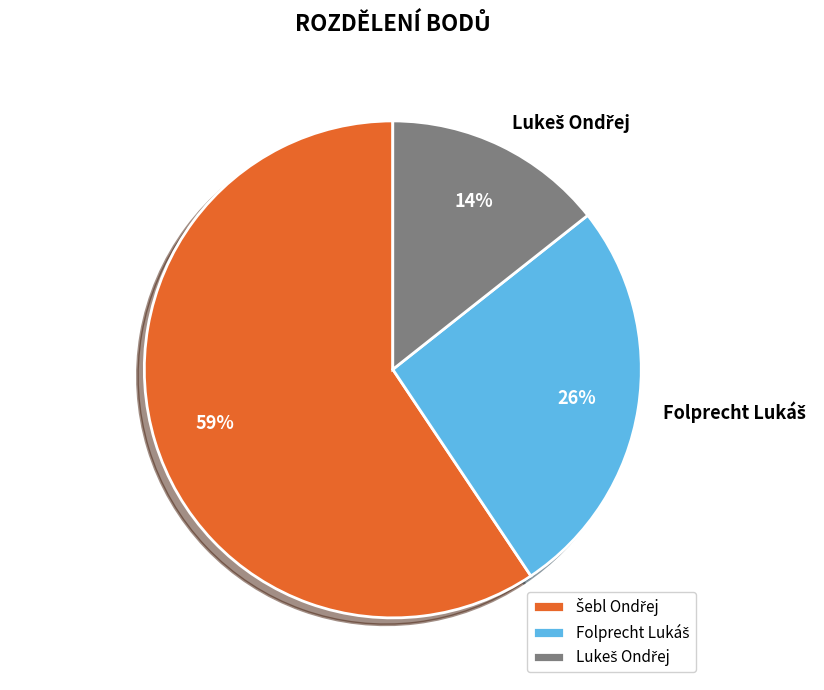

Is there any slice that represents more than half of the pie?

Yes